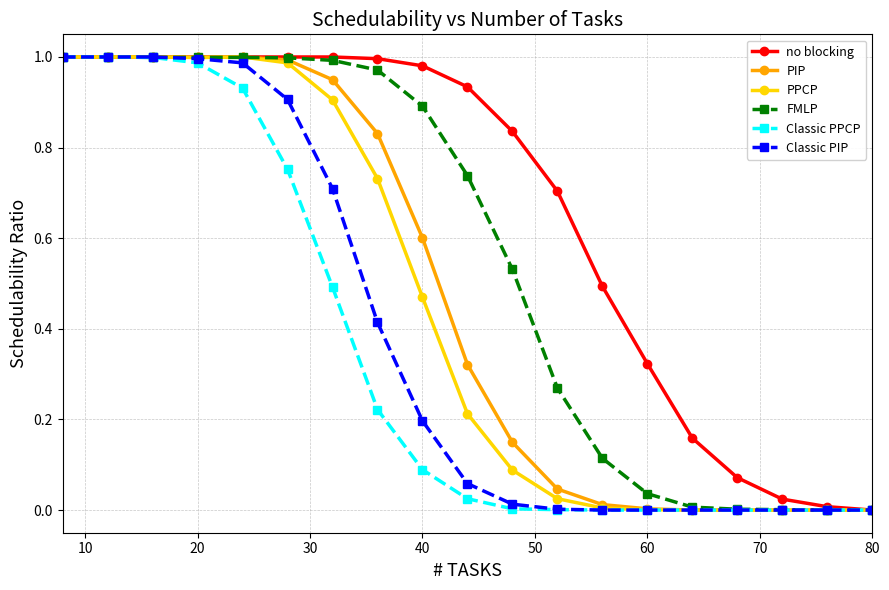

How many lines are shown in the chart?

6